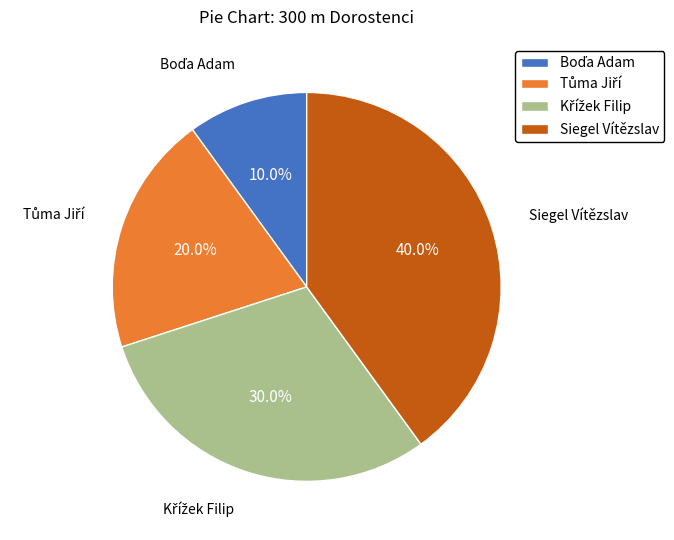

How many segments does this pie chart have?

4